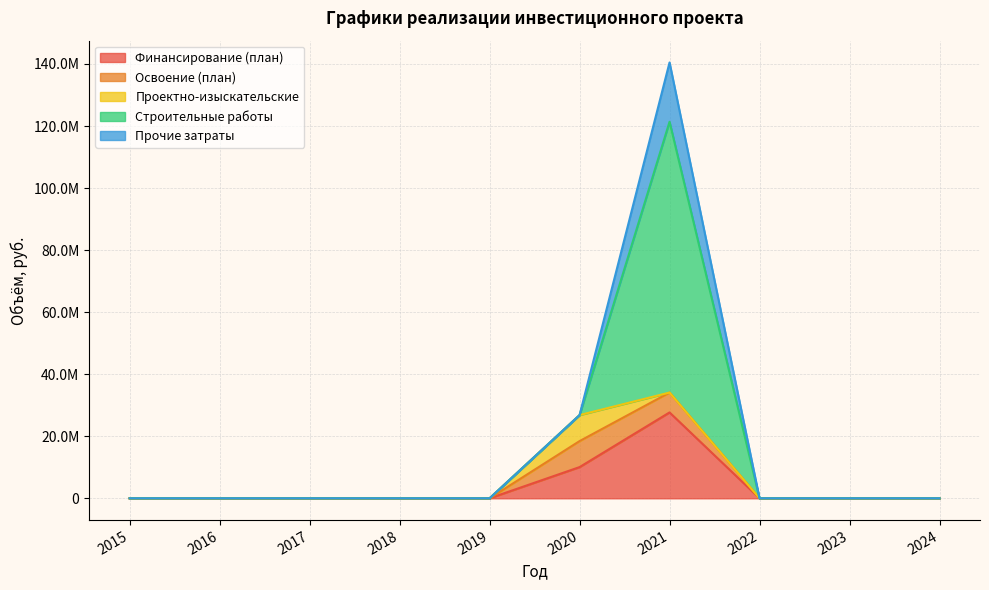

What are all the series names shown in the legend?

Финансирование (план), Освоение (план), Проектно-изыскательские, Строительные работы, Прочие затраты